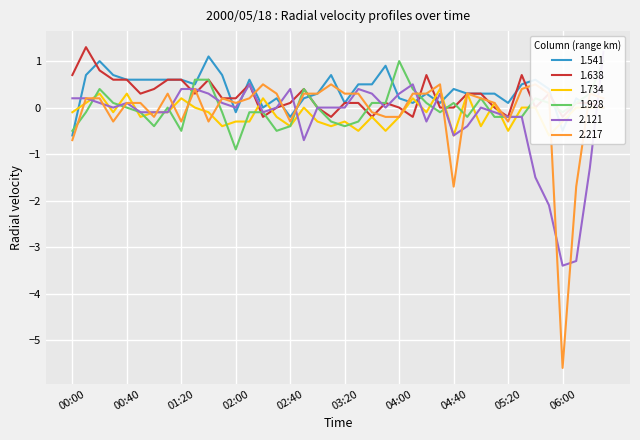

Does the chart display data point markers on the line(s)?

No